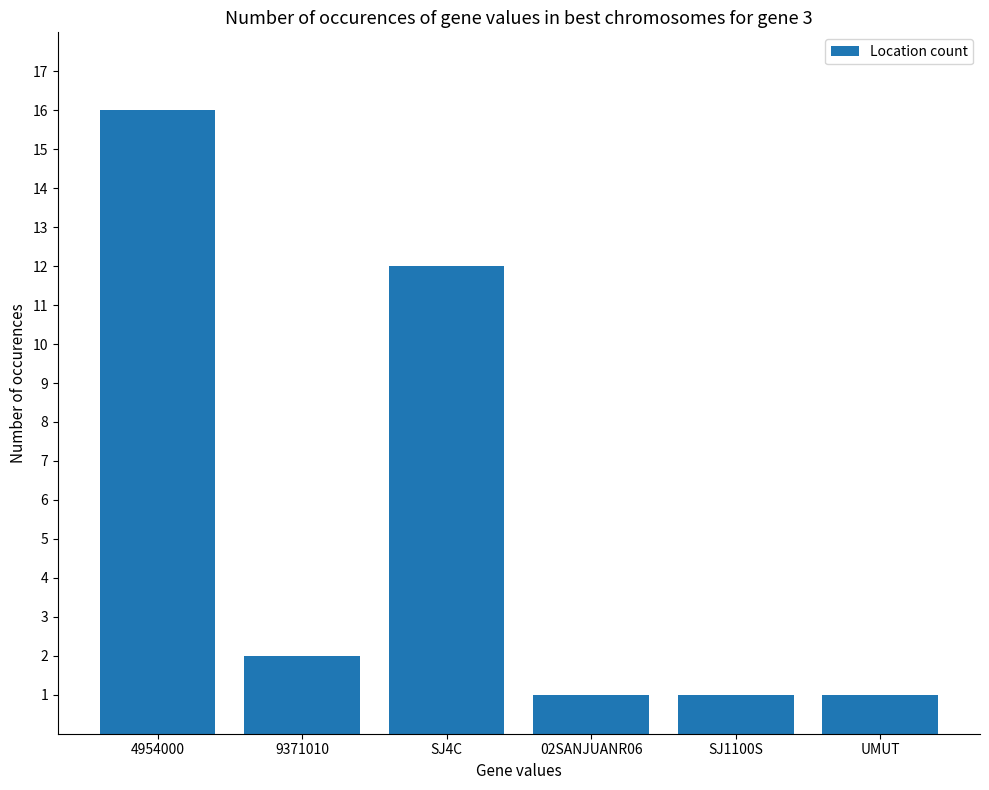

Are the bars horizontal?

No